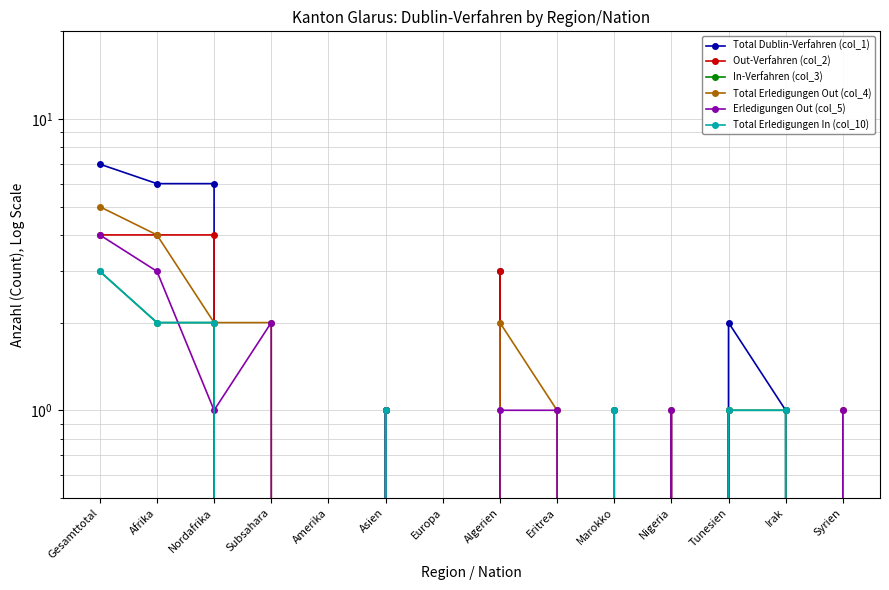

Which series has the largest total across all categories?

Total Dublin-Verfahren (col_1)